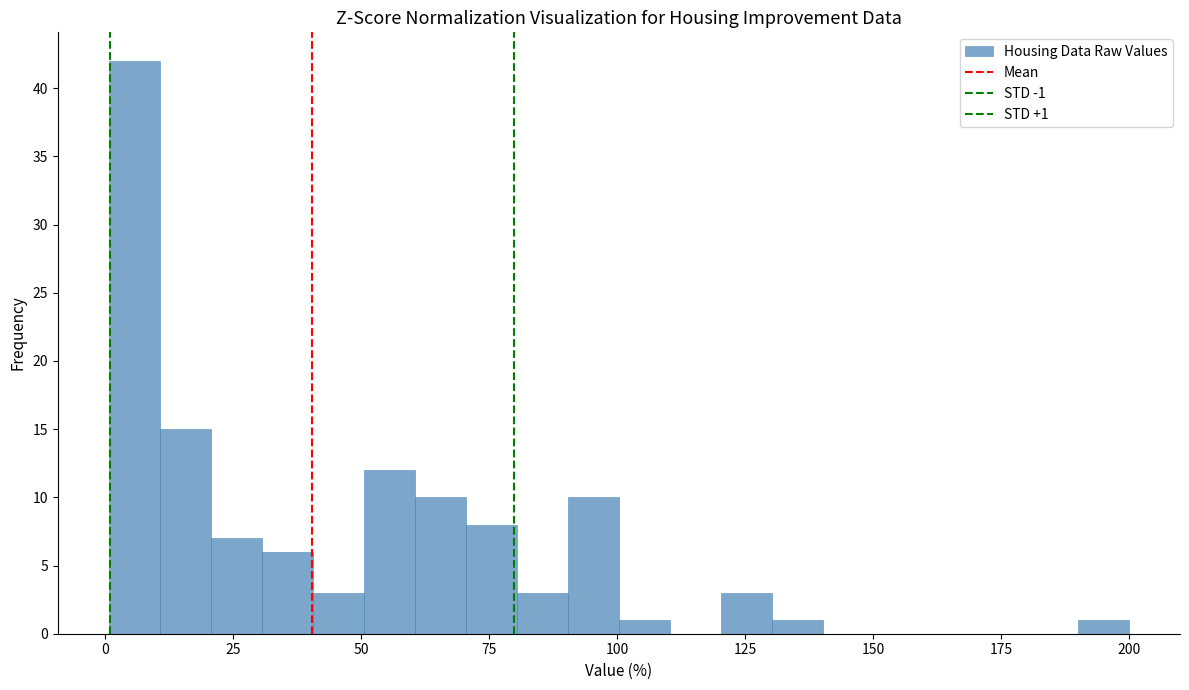

Around what value on the x-axis is the tallest bar? Give the approximate position of its centre, as read against the axis.

5